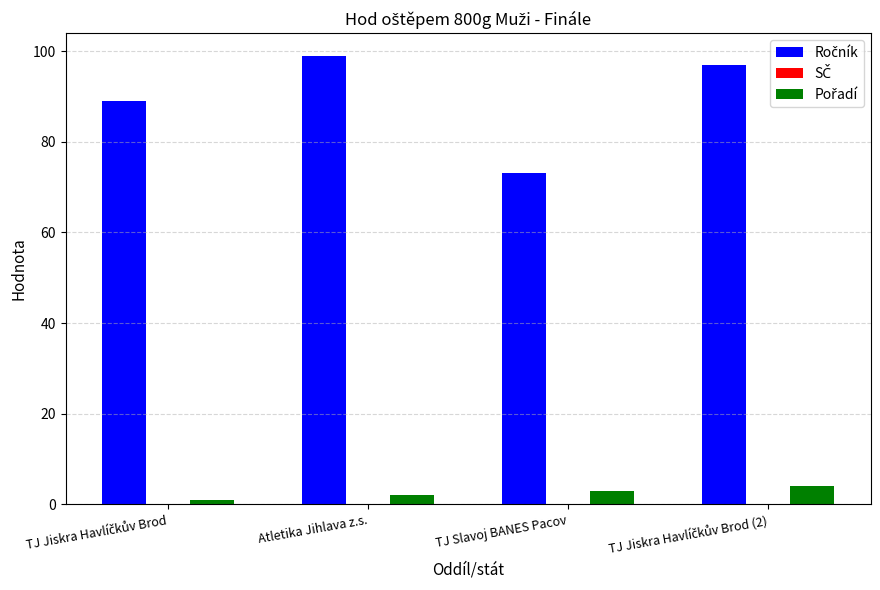

What is the maximum value shown in the chart?

99